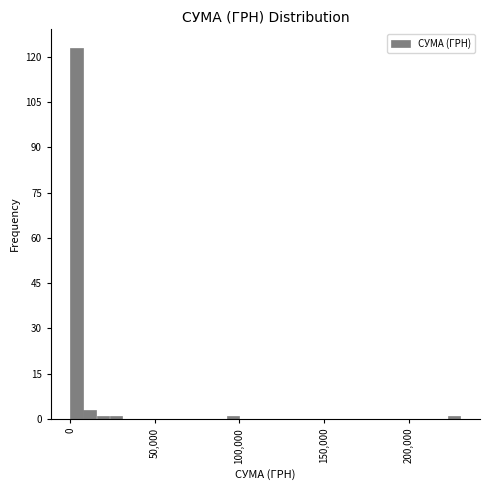

Around what value on the x-axis is the tallest bar? Give the approximate position of its centre, as read against the axis.

5000